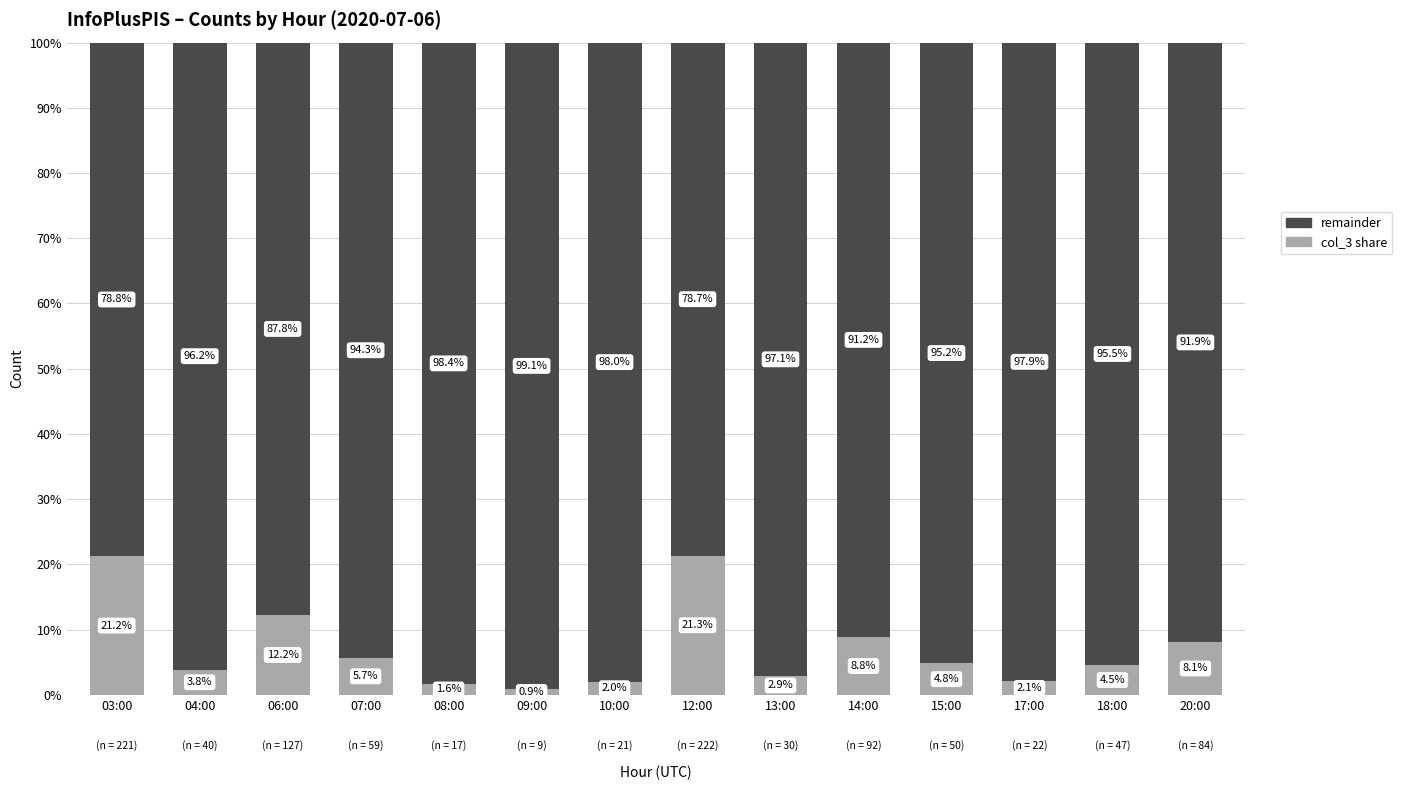

Rank the categories by col_3 share value from lowest to highest.

09:00, 08:00, 10:00, 17:00, 13:00, 04:00, 18:00, 15:00, 07:00, 20:00, 14:00, 06:00, 03:00, 12:00